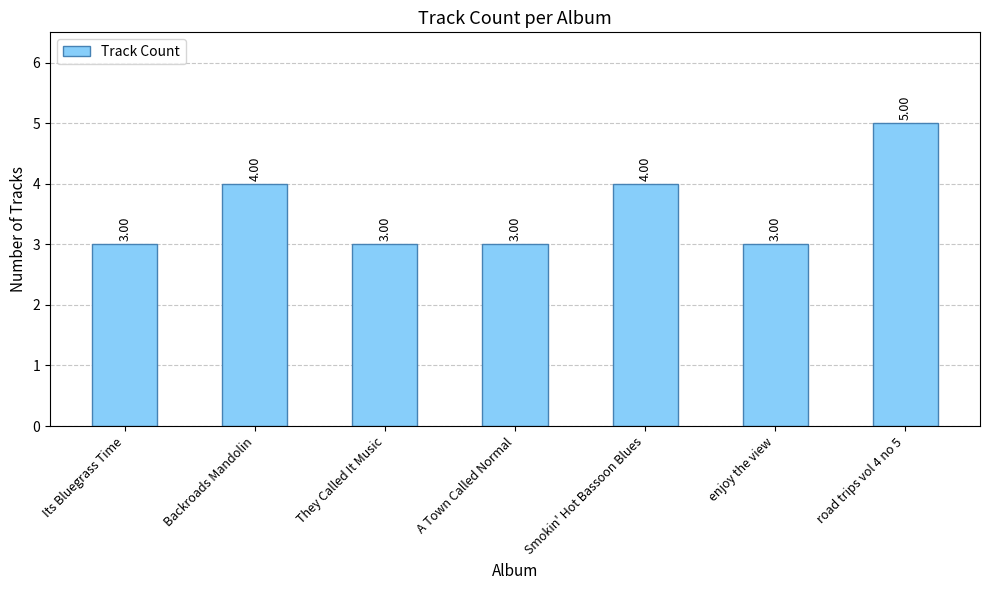

What is the smallest value displayed?

3